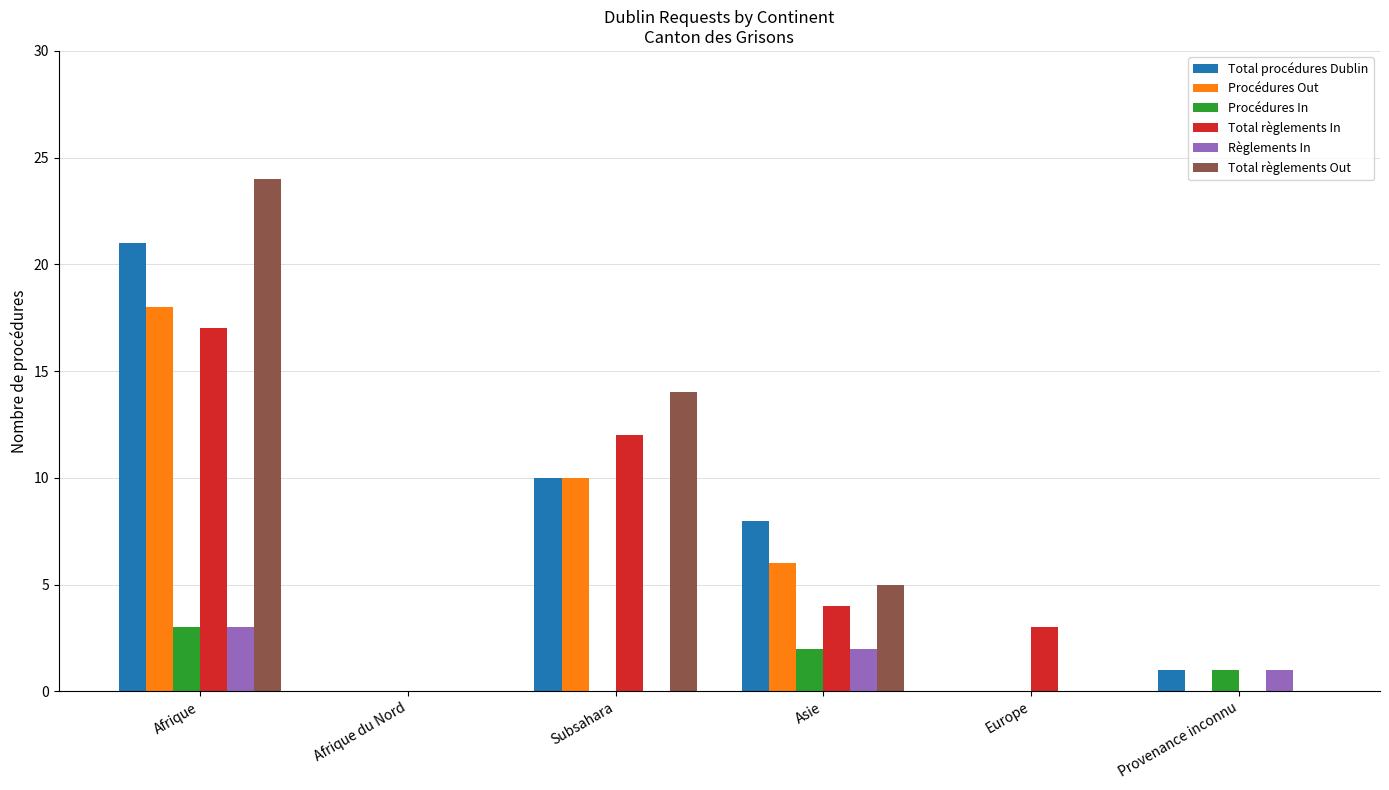

Is the value of Total règlements In at Afrique greater than the value of Procédures In at Asie?

Yes